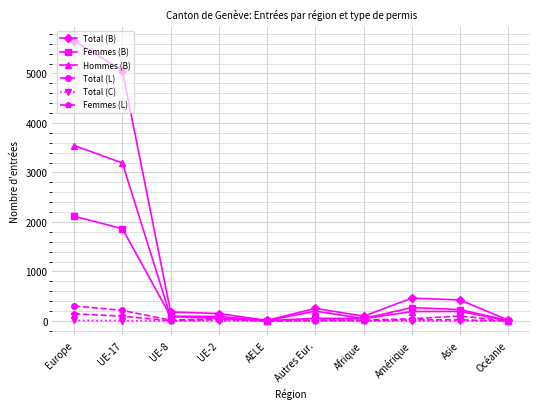

At which category is the sum across all series the highest?

Europe